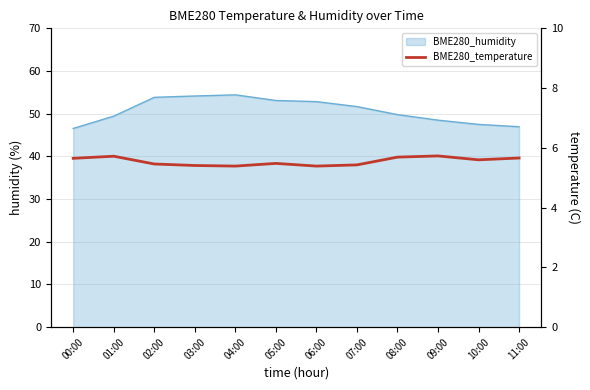

How many lines are shown in the chart?

1